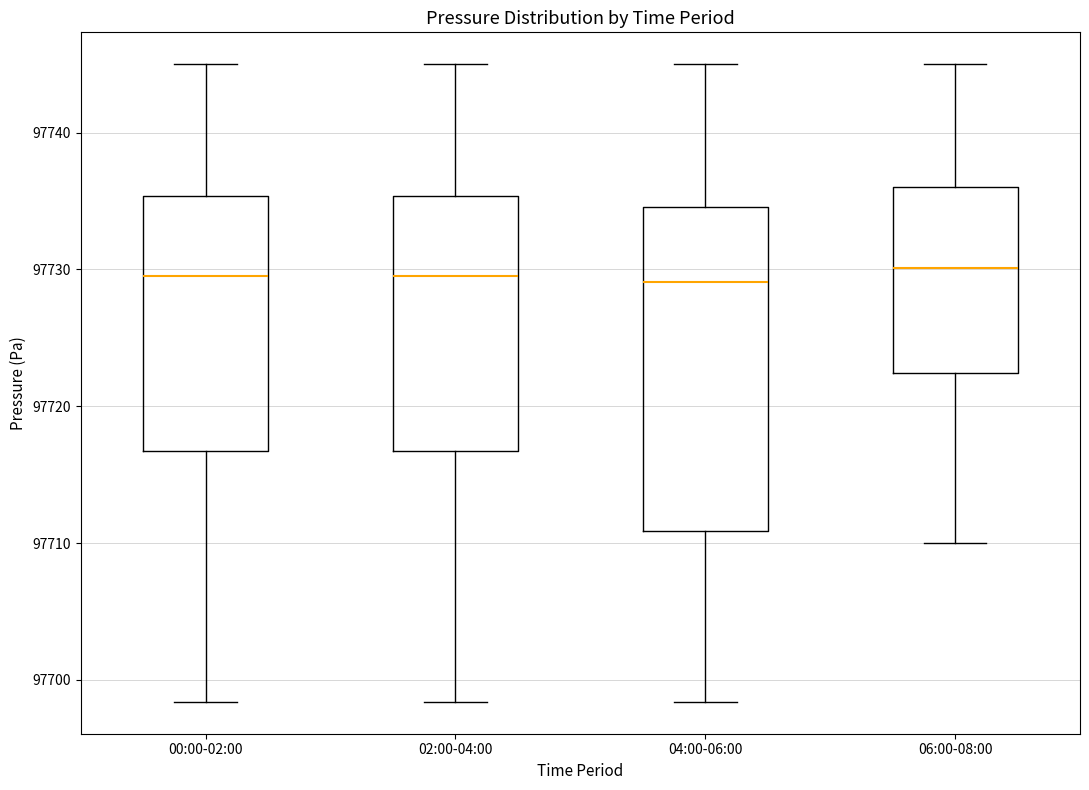

Reading left to right, transcribe this box plot: for each box, give where its median line is, the range the box spans, and where its two whiskers end, as read against the y-axis. The values are not printed on the chart, so give them approximately, as read against the axis.

00:00-02:00: median 97730, box 97717 to 97735, whiskers 97698 to 97745
02:00-04:00: median 97730, box 97717 to 97735, whiskers 97698 to 97745
04:00-06:00: median 97729, box 97711 to 97735, whiskers 97698 to 97745
06:00-08:00: median 97730, box 97722 to 97736, whiskers 97710 to 97745